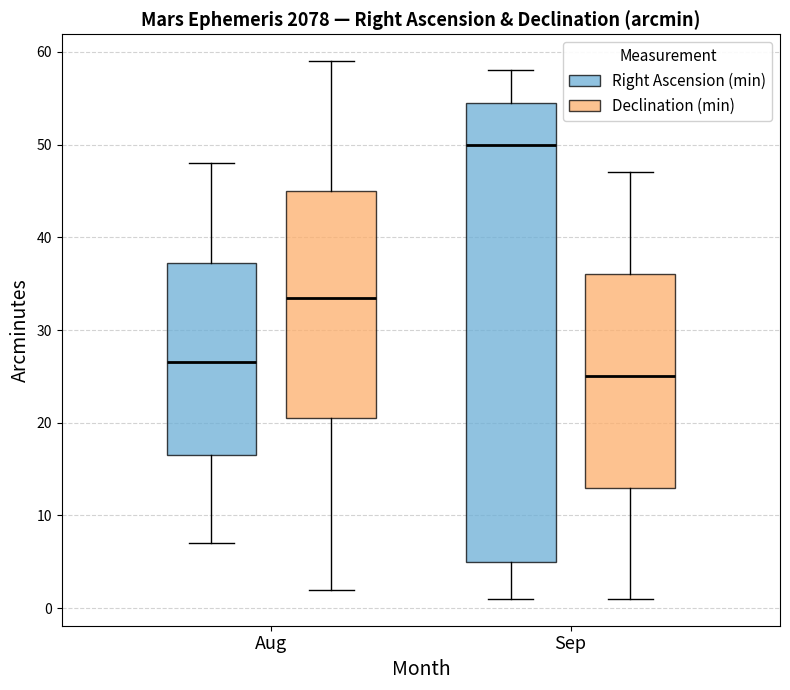

Which box has the highest median line?

Sep (Right Ascension (min))